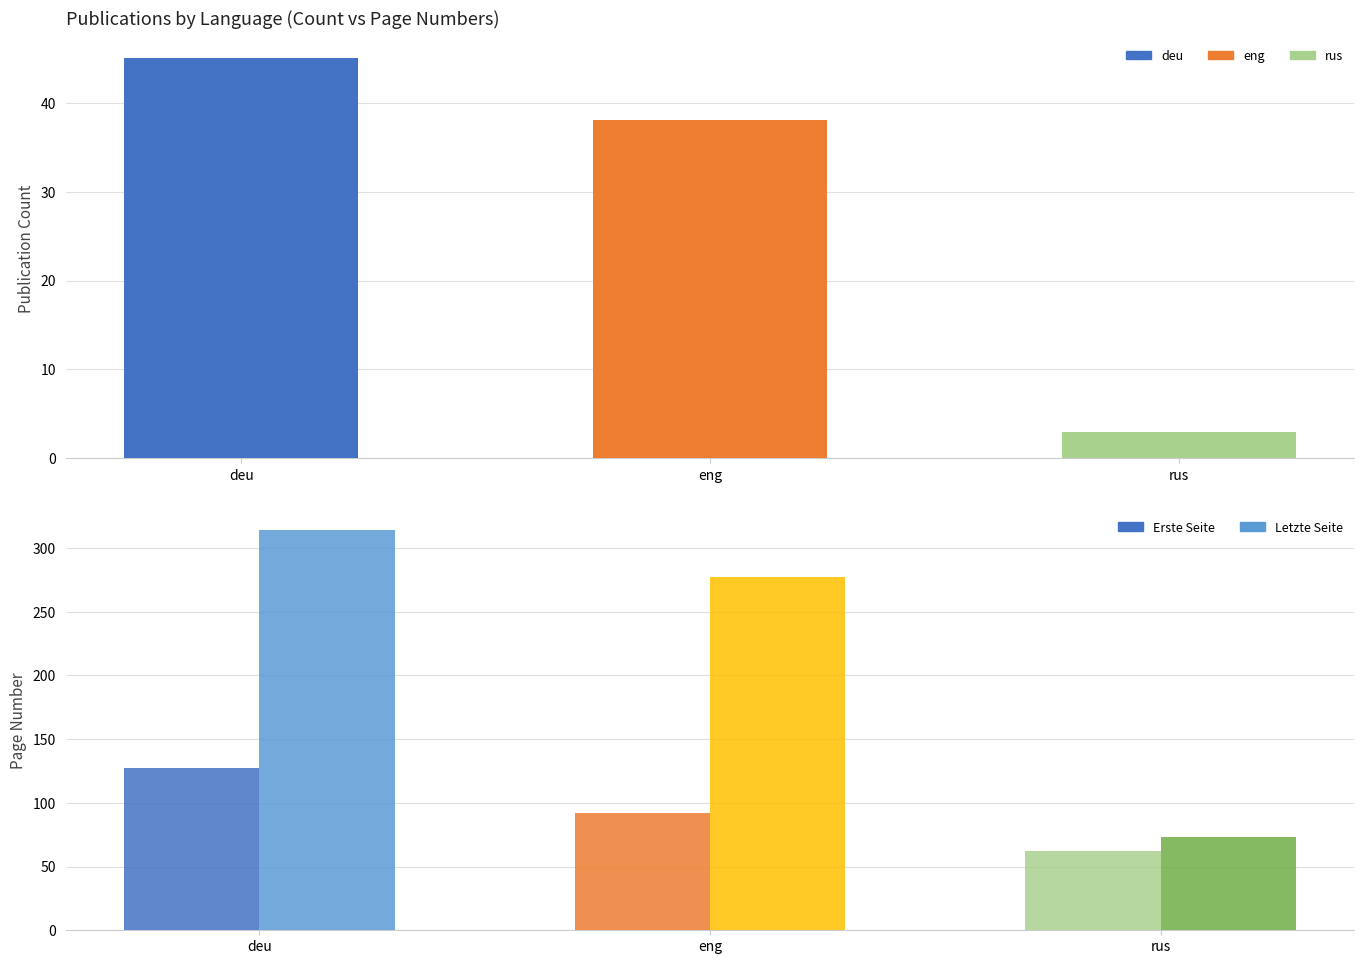

What is the label of the 1st bar from the right?

rus